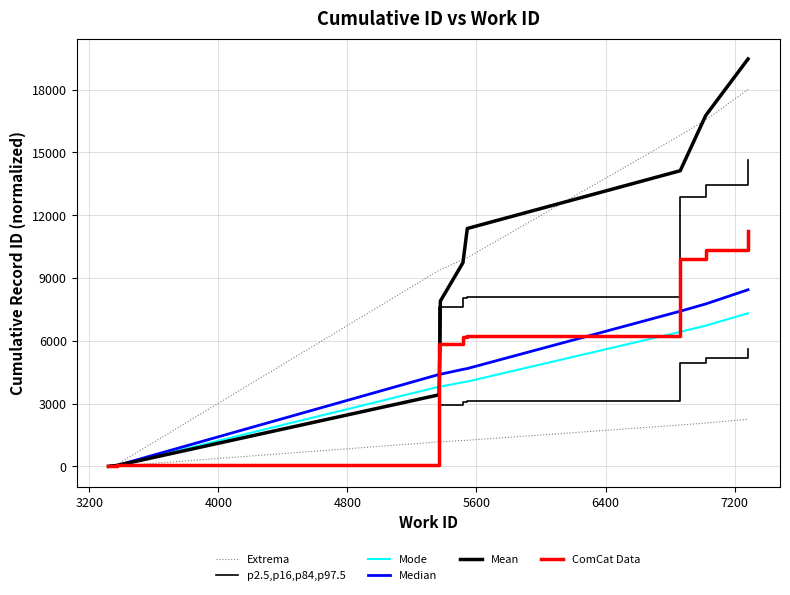

What is the sum of all Mode values?

40018.9